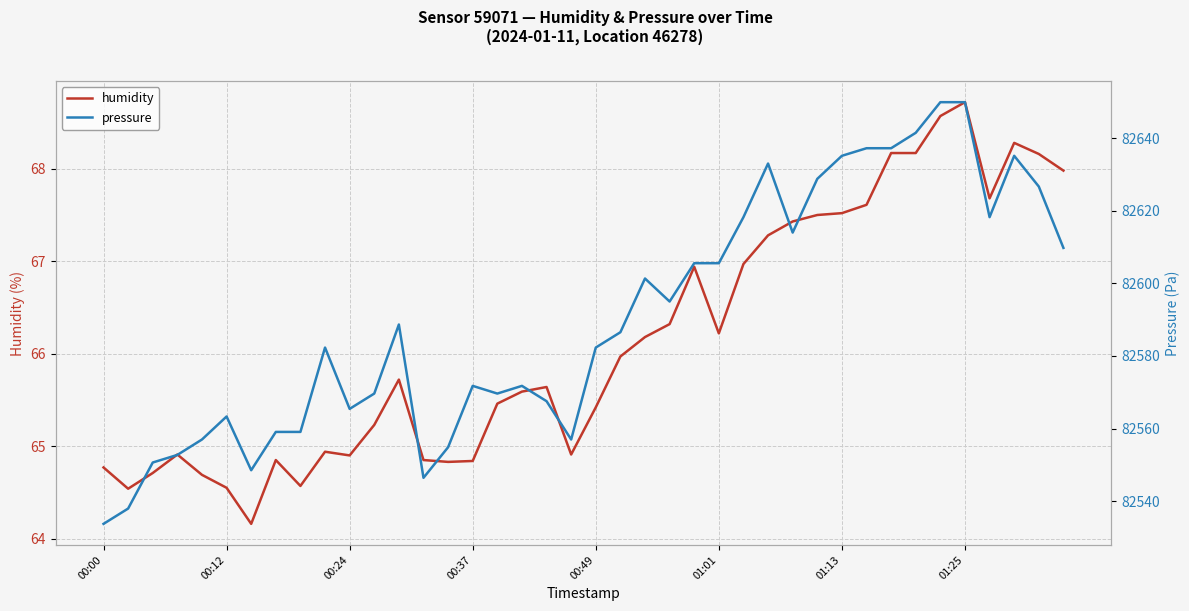

Is it true that humidity equals 43.6 at 00:49?

False